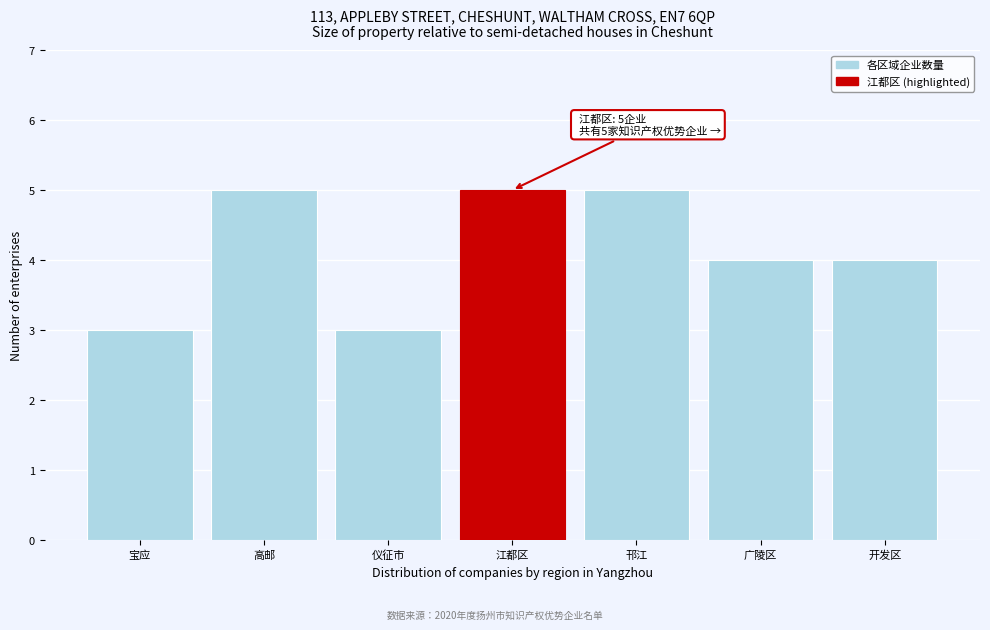

Reading left to right, list all the values displayed in this chart.

宝应=3	高邮=5	仪征市=3	江都区=5	邗江=5	广陵区=4	开发区=4